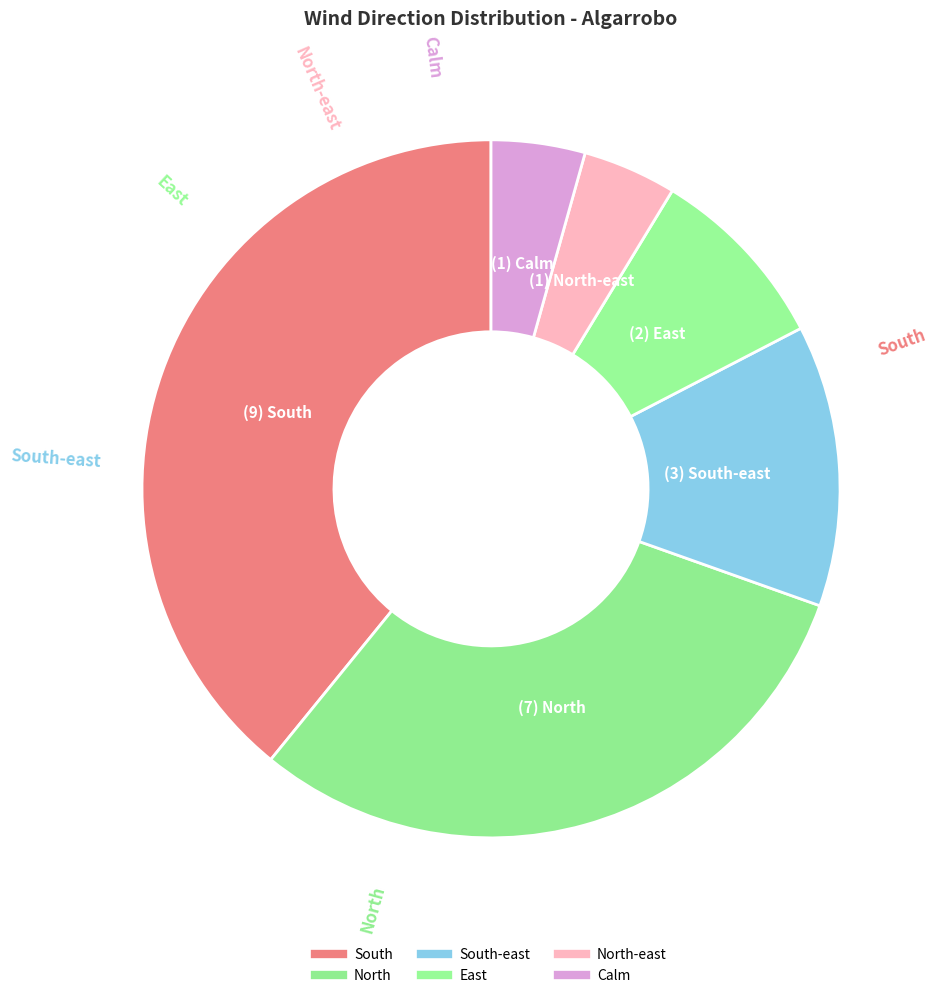

How many segments does this pie chart have?

6